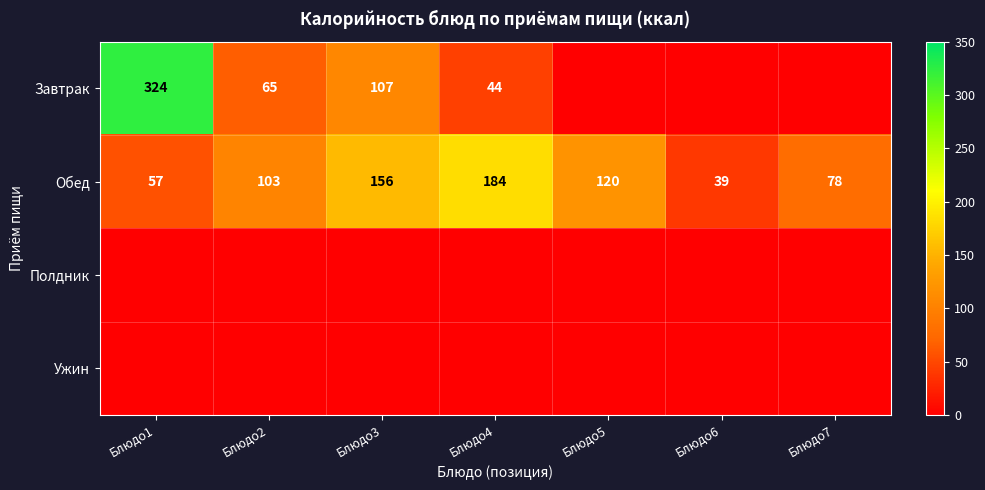

Read the Обед value at Блюдо3.

156